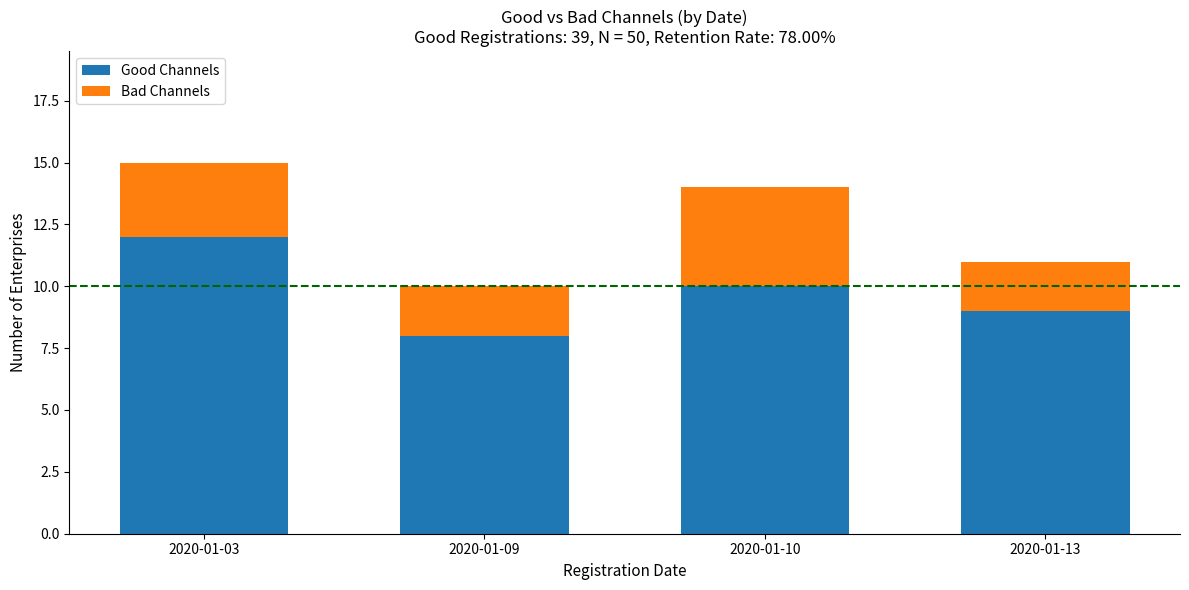

Rank the categories by Good Channels value from highest to lowest.

2020-01-03, 2020-01-10, 2020-01-13, 2020-01-09